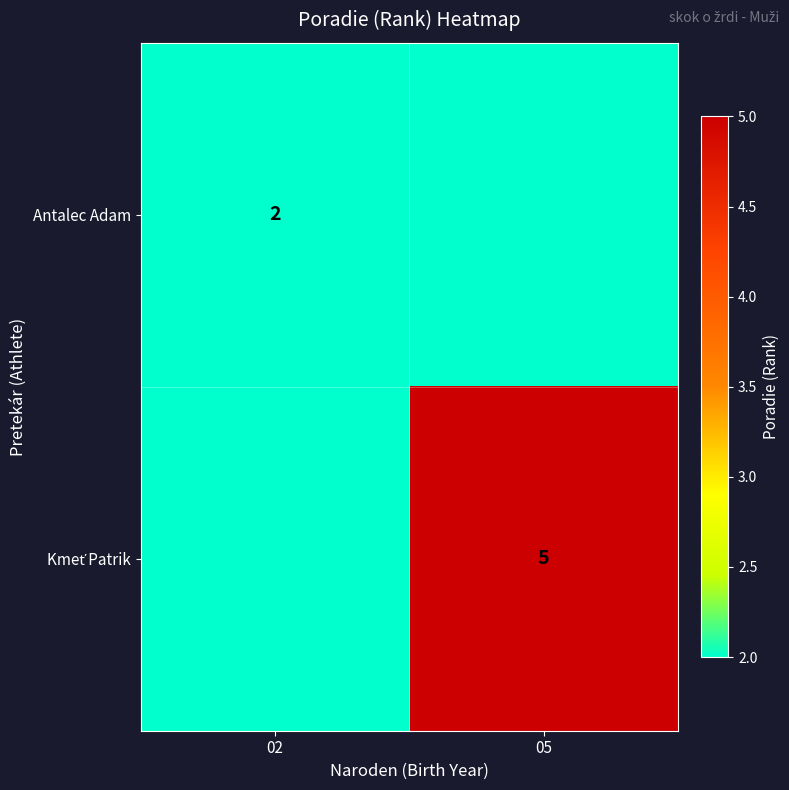

Is it true that Antalec Adam equals 2 at 02?

True